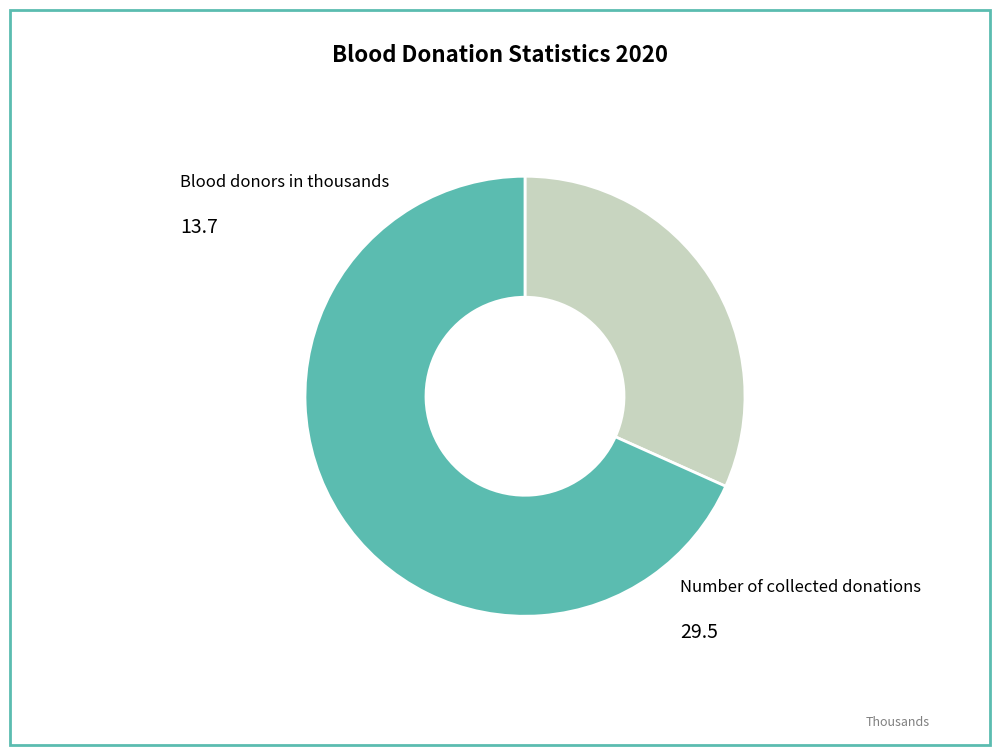

Is there a majority slice in this chart?

Yes